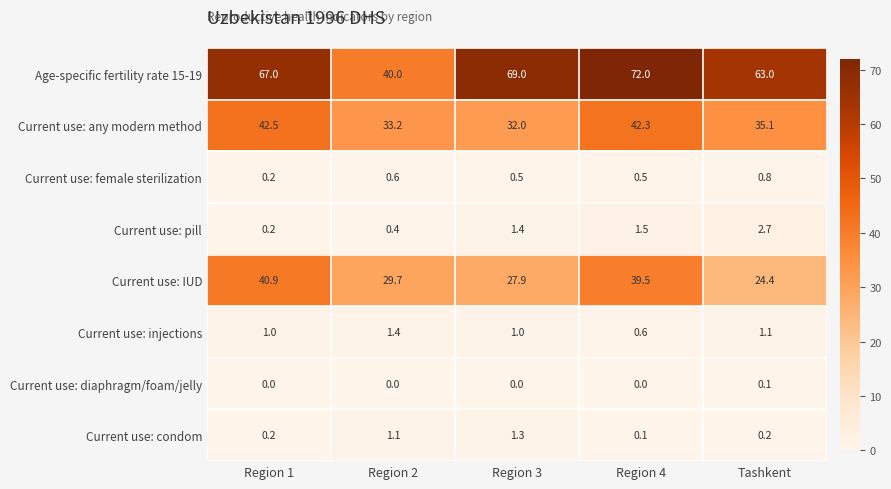

Which series has the widest spread of values?

Age-specific fertility rate 15-19